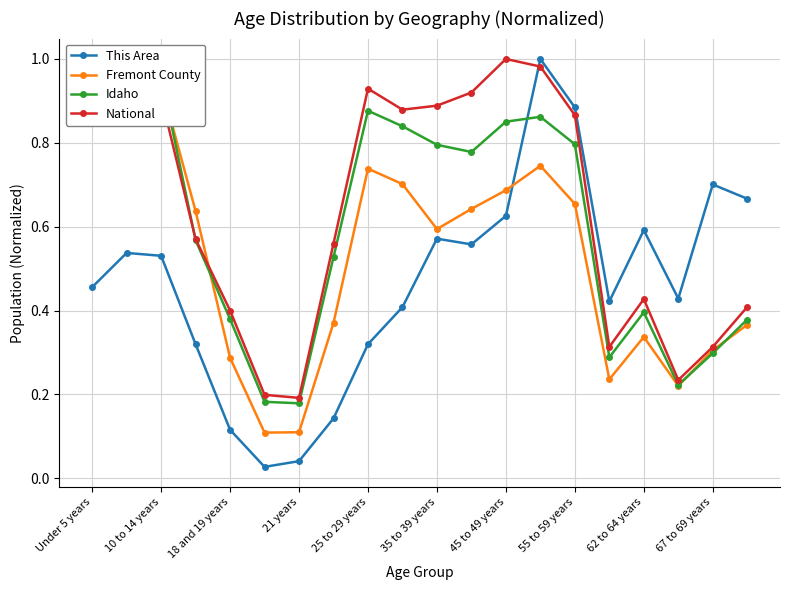

Which series has the largest total across all categories?

National